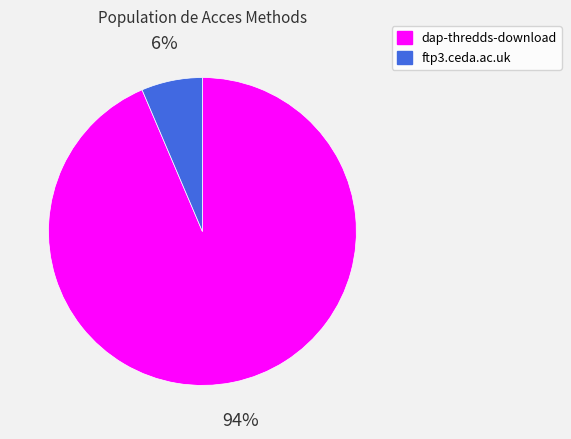

Which has a higher value, ftp3.ceda.ac.uk or dap-thredds-download?

dap-thredds-download